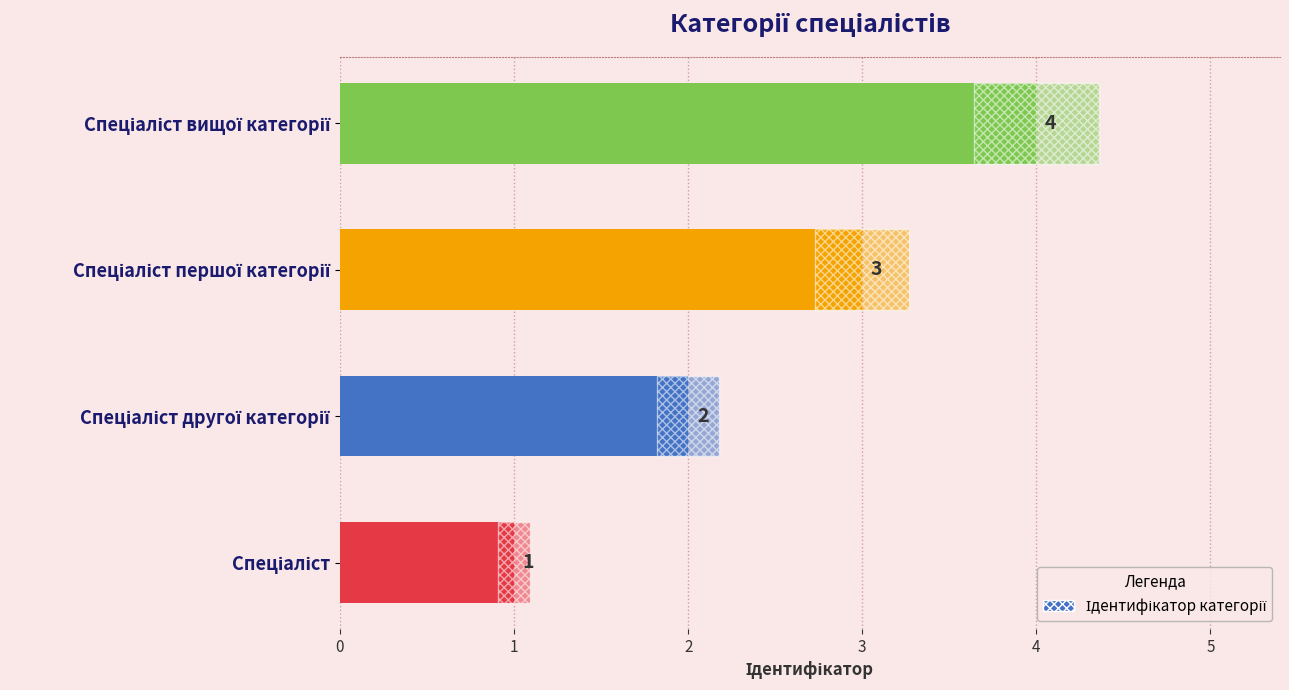

Reading left to right, what are all the values shown in this chart?

1	2	3	4